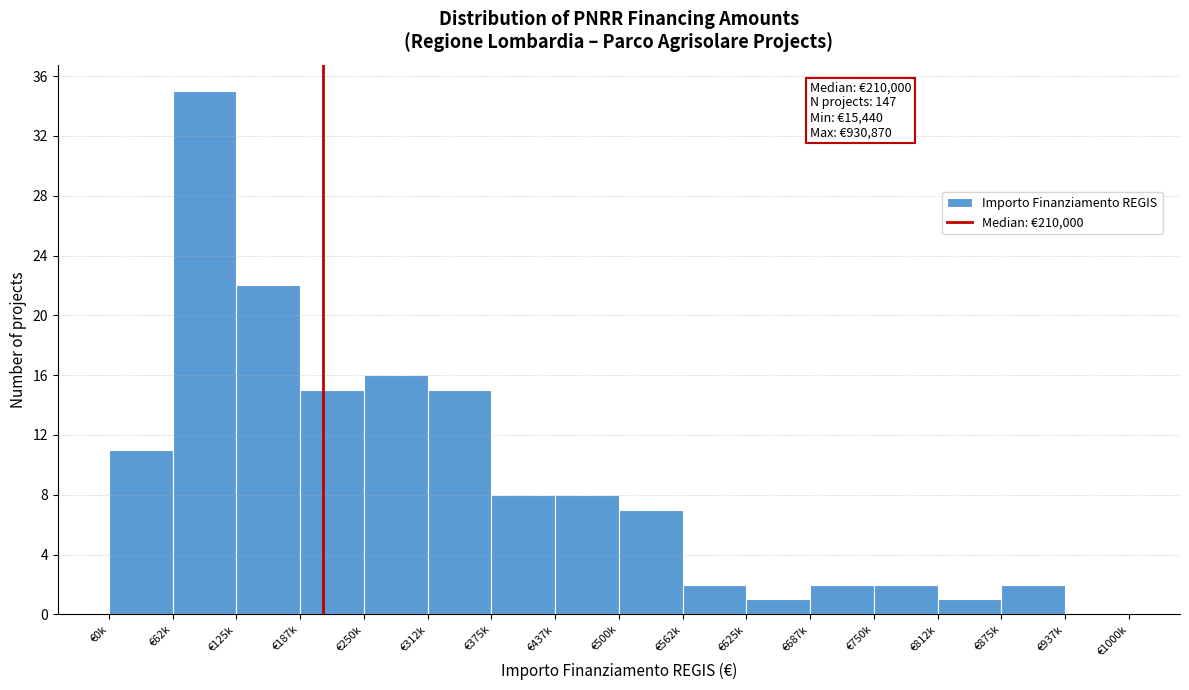

Reading right to left, extract all data points from this chart.

€937k=0	€875k=2	€812k=1	€750k=2	€687k=2	€625k=1	€562k=2	€500k=7	€437k=8	€375k=8	€312k=15	€250k=16	€187k=15	€125k=22	€62k=35	€0k=11